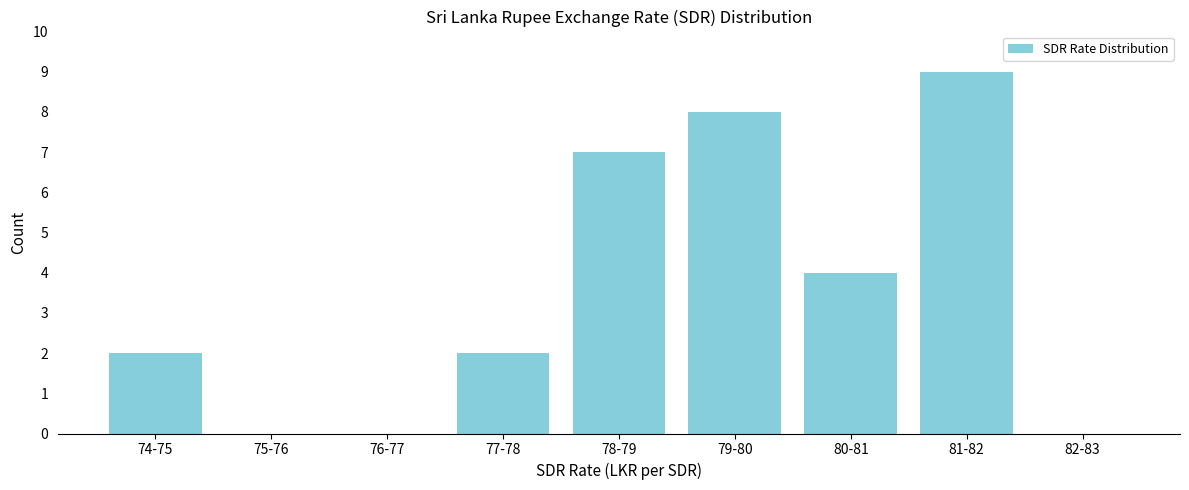

Reading left to right, list all the values displayed in this chart.

74-75=2	75-76=0	76-77=0	77-78=2	78-79=7	79-80=8	80-81=4	81-82=9	82-83=0